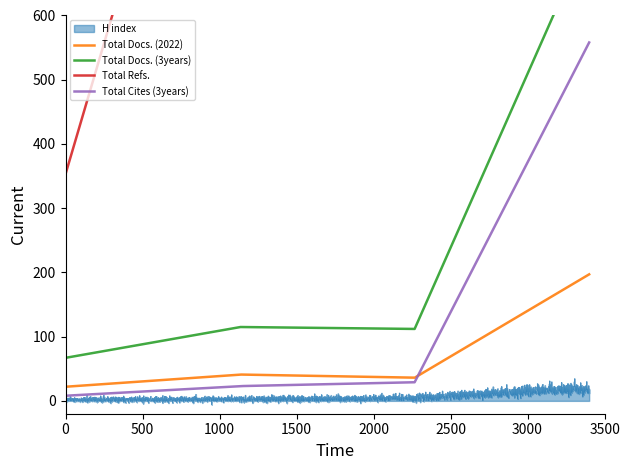

What is the value of the Total Refs. point at the 4th from the left?

5689